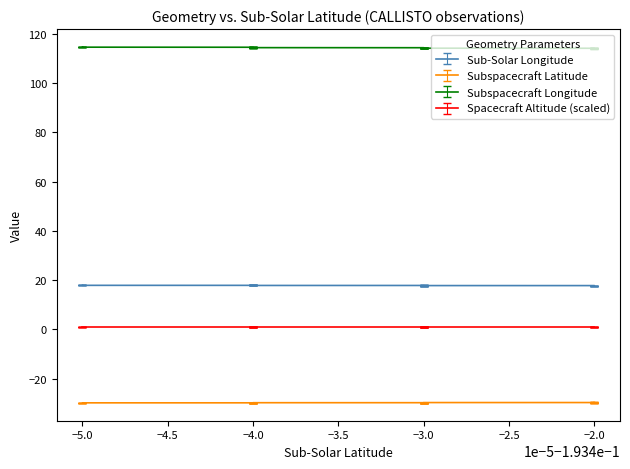

How many lines are shown in the chart?

4